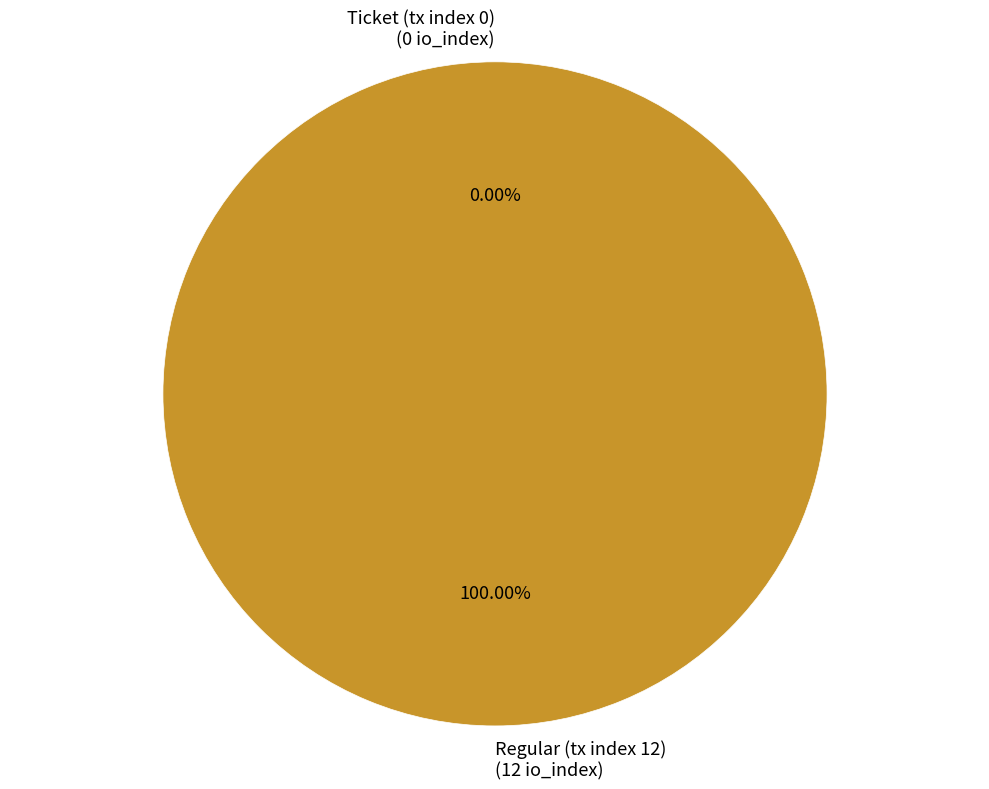

What is the largest slice in the pie chart?

Regular (tx index 12)